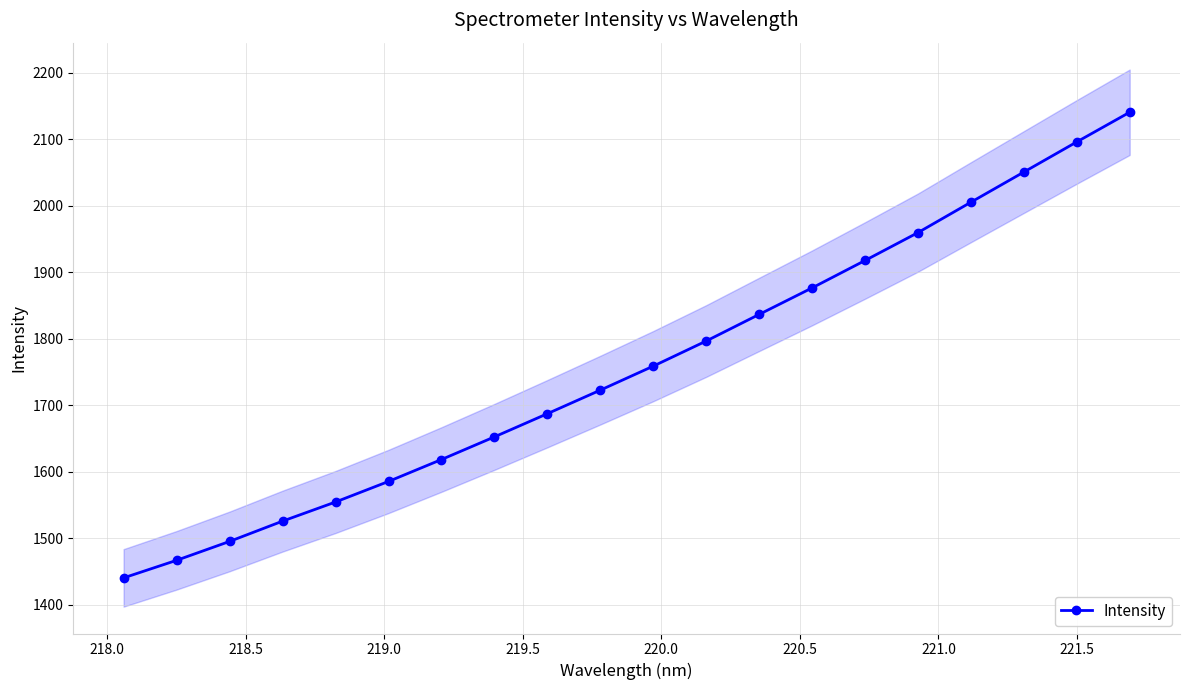

How many data points are less than 1759?

10